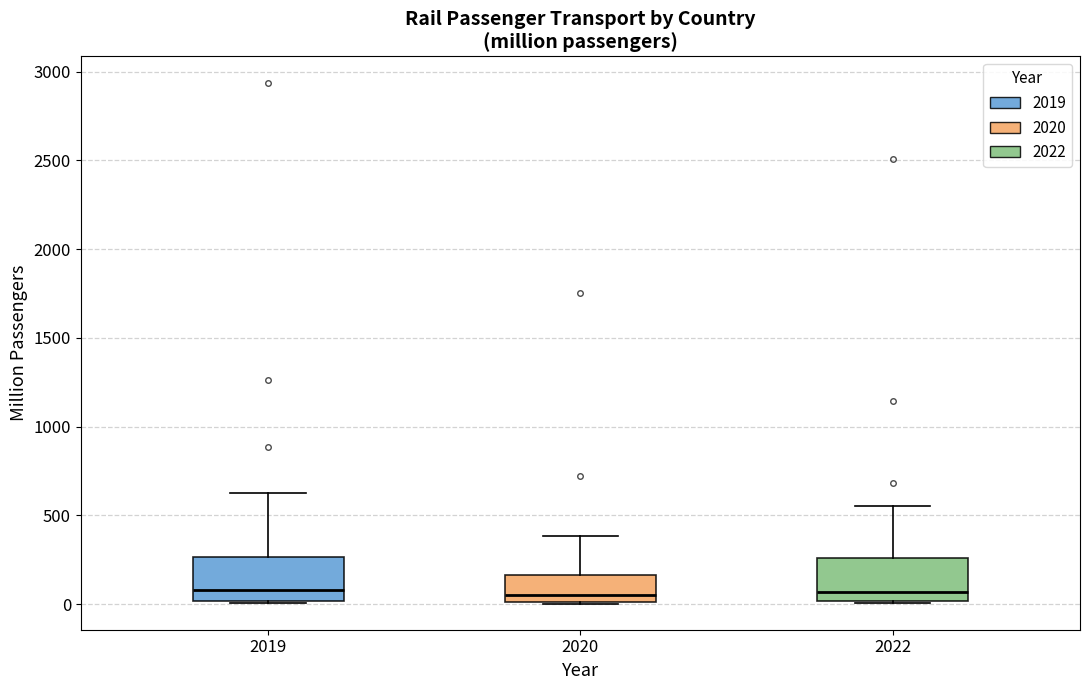

Where is the lower edge of the box at x = 2022 on the y-axis? The values are not printed on the chart, so give them approximately, as read against the axis.

0